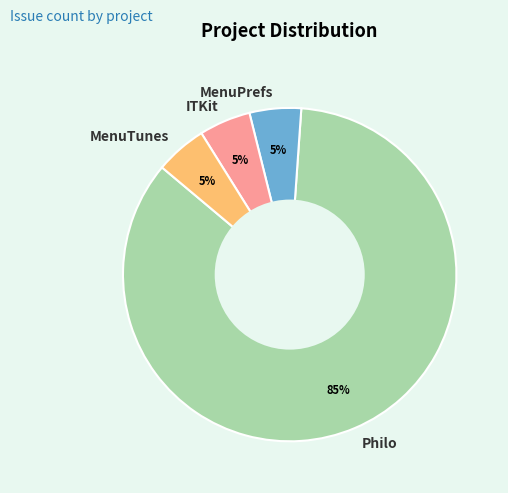

Does any single category account for the majority?

Yes